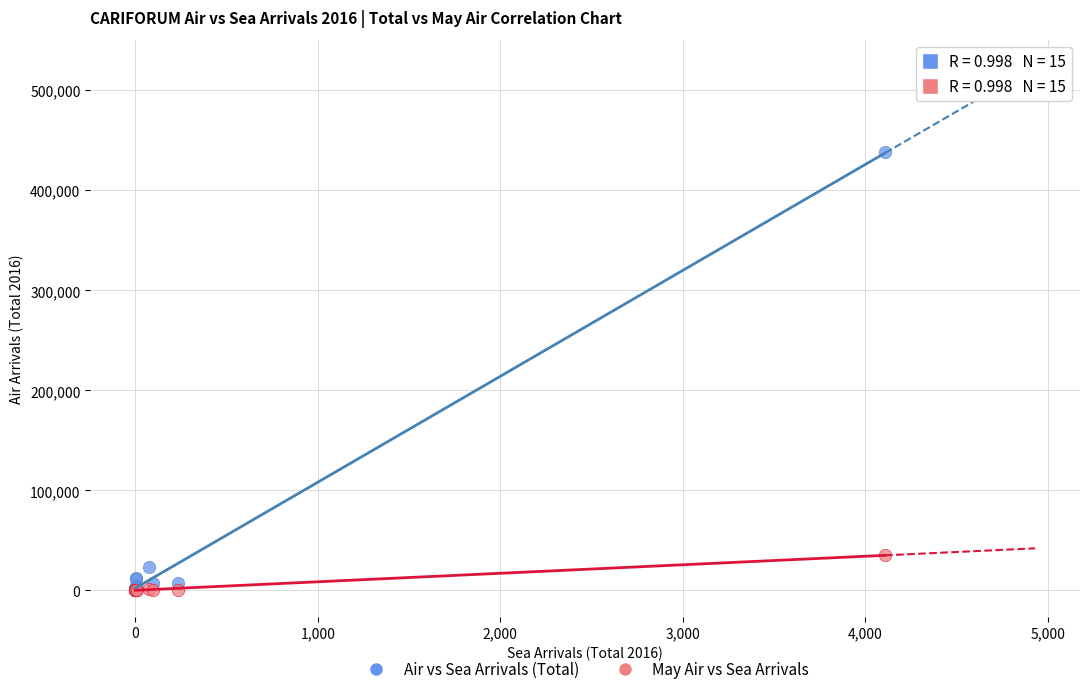

Across all series, what Y value is closest to 219188?

35181